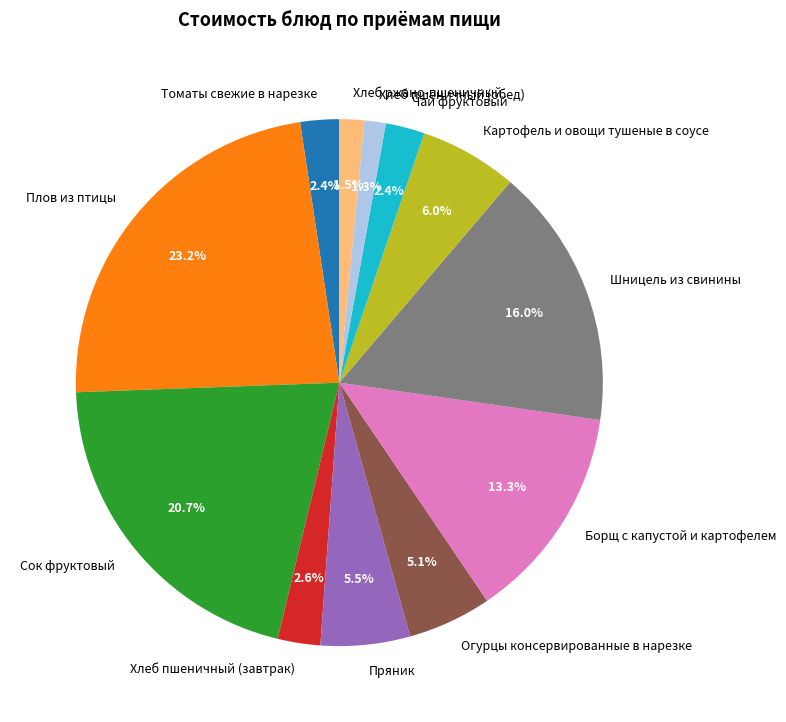

Is it true that Сок фруктовый is 12% of the pie?

False